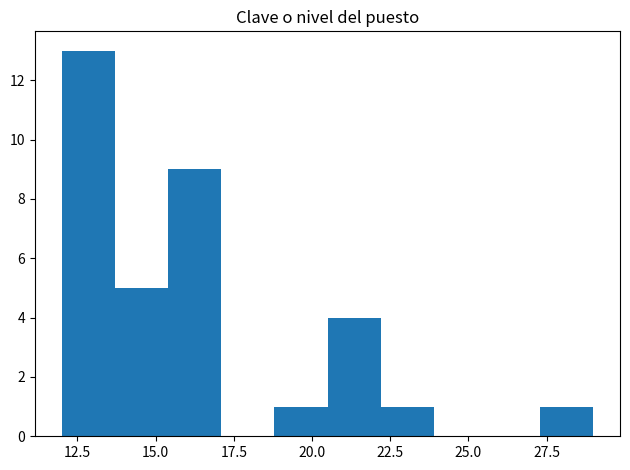

Around what value on the x-axis is the tallest bar? Give the approximate position of its centre, as read against the axis.

13.0